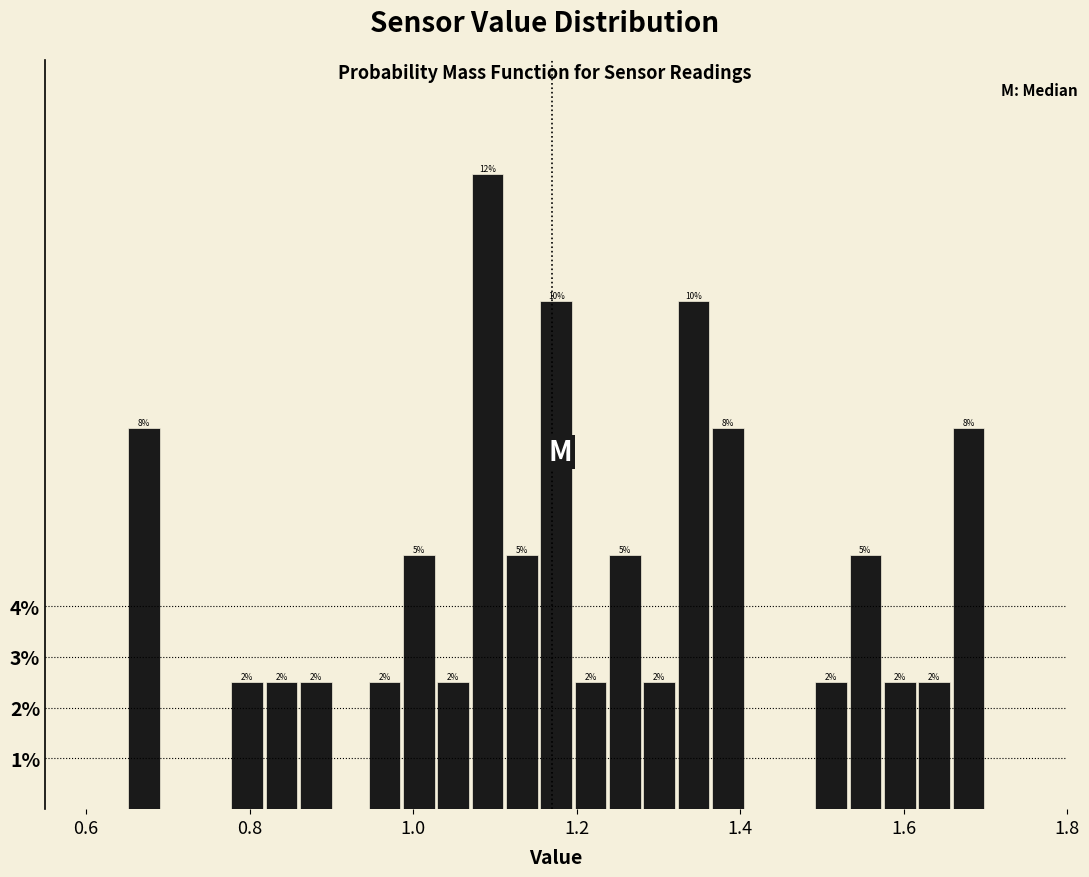

Around what value on the x-axis is the tallest bar? Give the approximate position of its centre, as read against the axis.

1.10